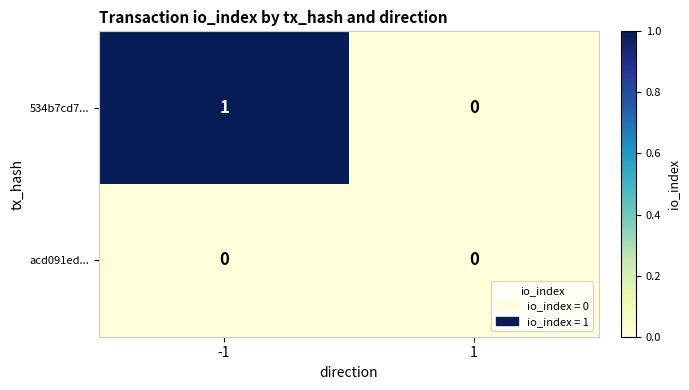

Reading left to right, list all the values displayed in this chart.

534b7cd7...: -1=1	1=0
acd091ed...: -1=0	1=0